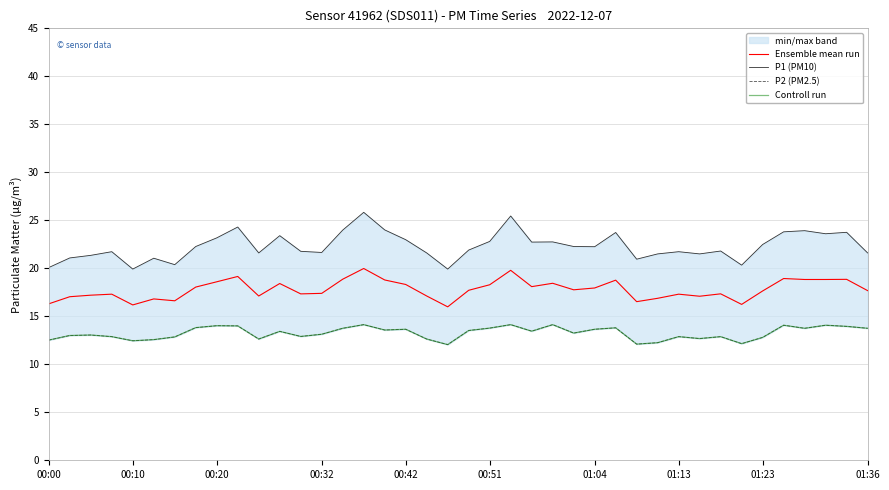

True or false: P2 (PM2.5) and Controll run cross at least once.

False